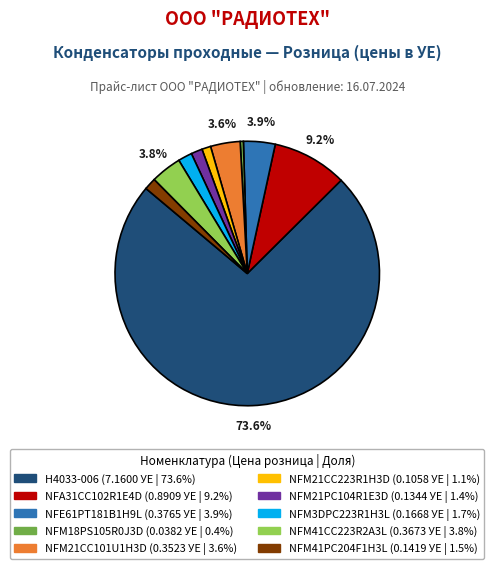

Is it true that H4033-006 is 74% of the pie?

True